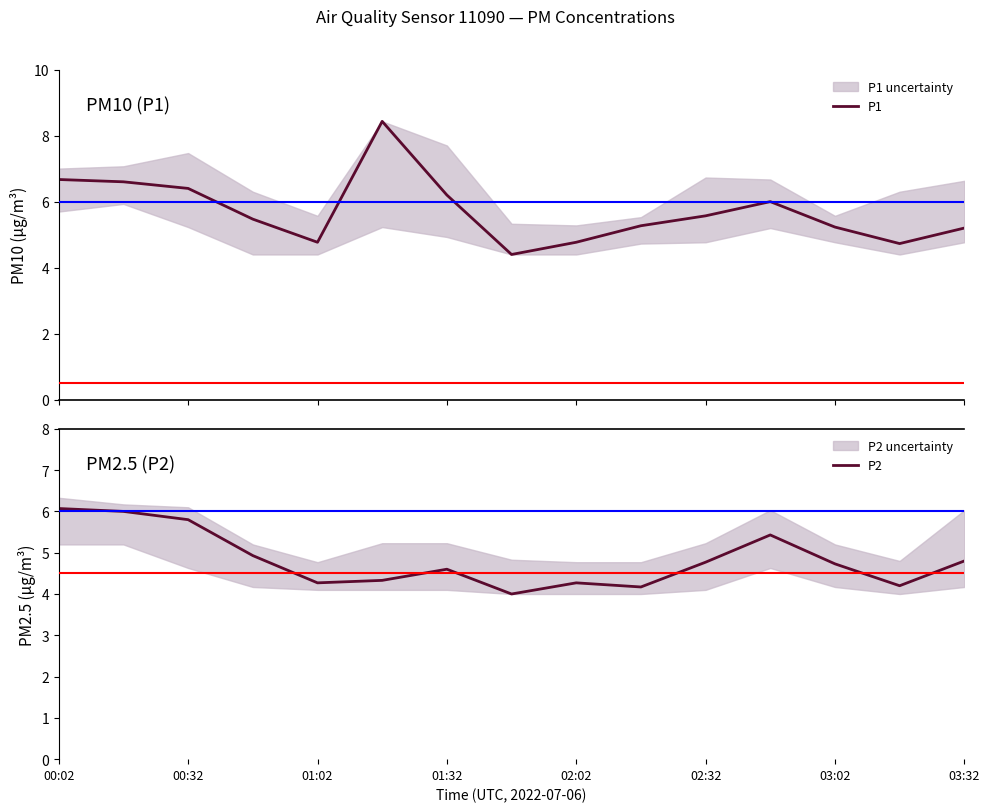

What is the total value across all series at 13?

8.9